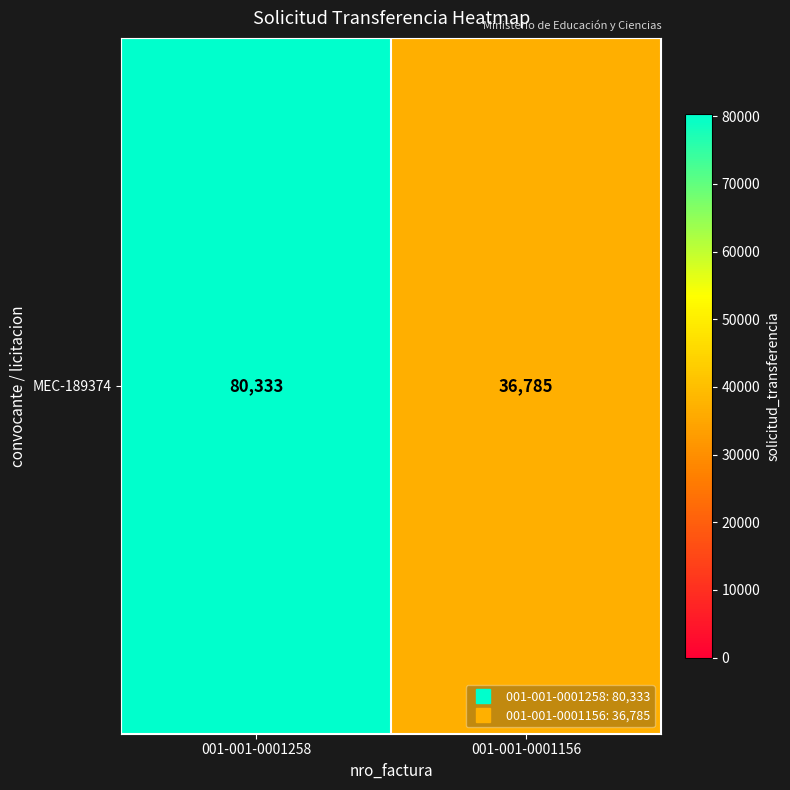

Is it true that the value at 001-001-0001258 is 80333?

True